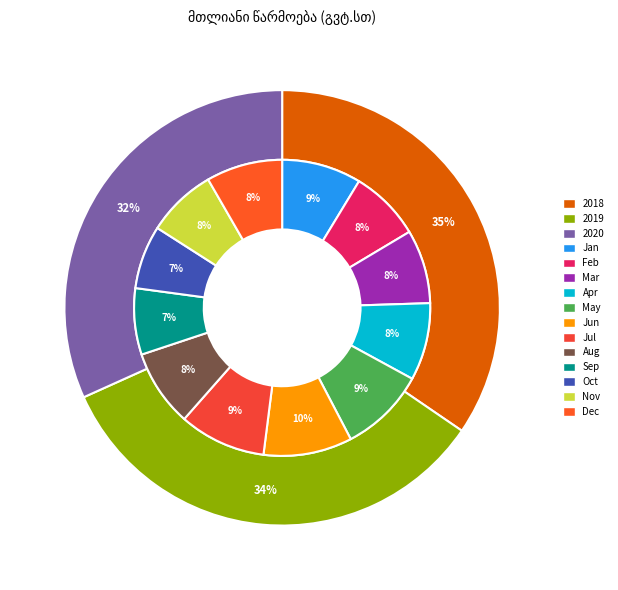

What percentage is the თებერვალი slice, to the nearest percent?

8%